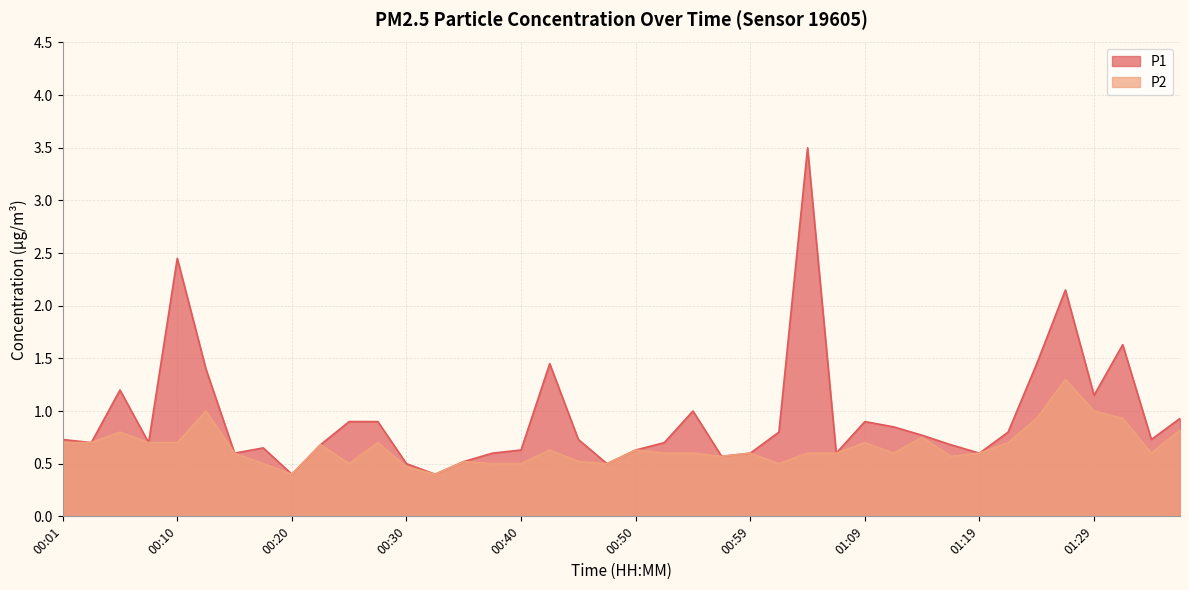

Reading right to left, what are all the values shown in this chart?

P1: 01:36=0.9	01:34=0.7	01:31=1.6	01:29=1.1	01:26=2.1	01:24=1.4	01:22=0.8	01:19=0.6	01:17=0.7	01:14=0.8	01:12=0.8	01:09=0.9	01:07=0.6	01:04=3.5	01:02=0.8	00:59=0.6	00:57=0.6	00:55=1.0	00:52=0.7	00:50=0.6	00:47=0.5	00:45=0.7	00:42=1.4	00:40=0.6	00:37=0.6	00:35=0.5	00:32=0.4	00:30=0.5	00:28=0.9	00:25=0.9	00:23=0.7	00:20=0.4	00:18=0.7	00:15=0.6	00:13=1.4	00:10=2.5	00:08=0.7	00:05=1.2	00:03=0.7	00:01=0.7
P2: 01:36=0.8	01:34=0.6	01:31=0.9	01:29=1.0	01:26=1.3	01:24=0.9	01:22=0.7	01:19=0.6	01:17=0.6	01:14=0.8	01:12=0.6	01:09=0.7	01:07=0.6	01:04=0.6	01:02=0.5	00:59=0.6	00:57=0.6	00:55=0.6	00:52=0.6	00:50=0.6	00:47=0.5	00:45=0.5	00:42=0.6	00:40=0.5	00:37=0.5	00:35=0.5	00:32=0.4	00:30=0.5	00:28=0.7	00:25=0.5	00:23=0.7	00:20=0.4	00:18=0.5	00:15=0.6	00:13=1.0	00:10=0.7	00:08=0.7	00:05=0.8	00:03=0.7	00:01=0.7